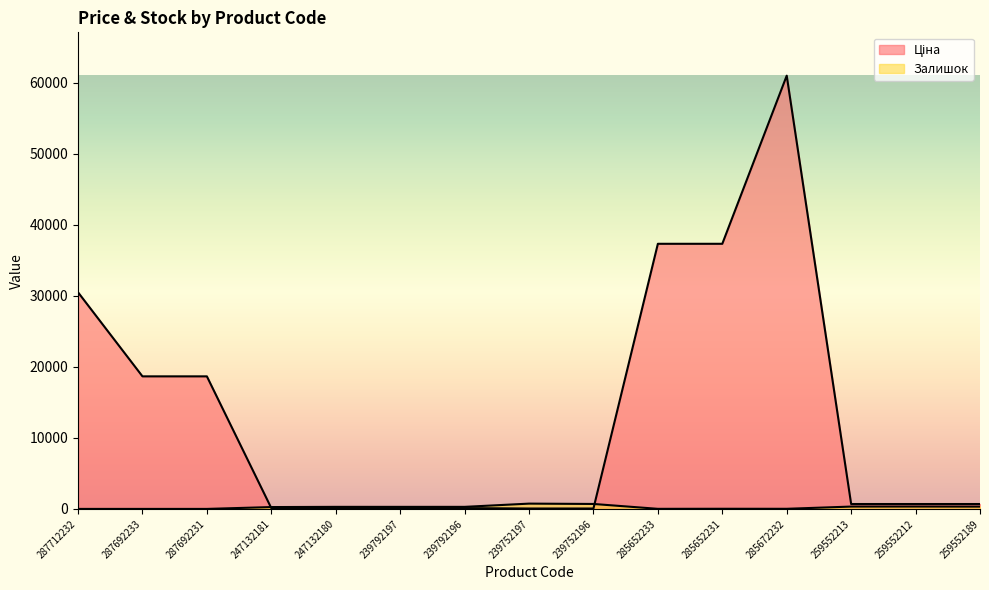

What is the spread (max minus min) of values at 285672232?

61008.7